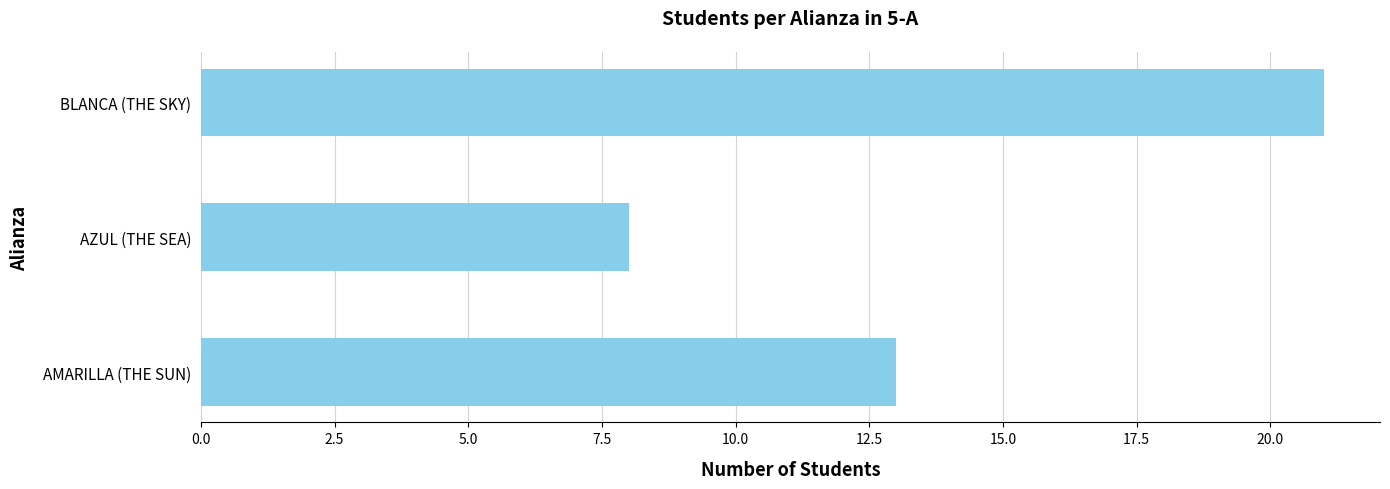

What is the difference between the maximum and minimum values?

13